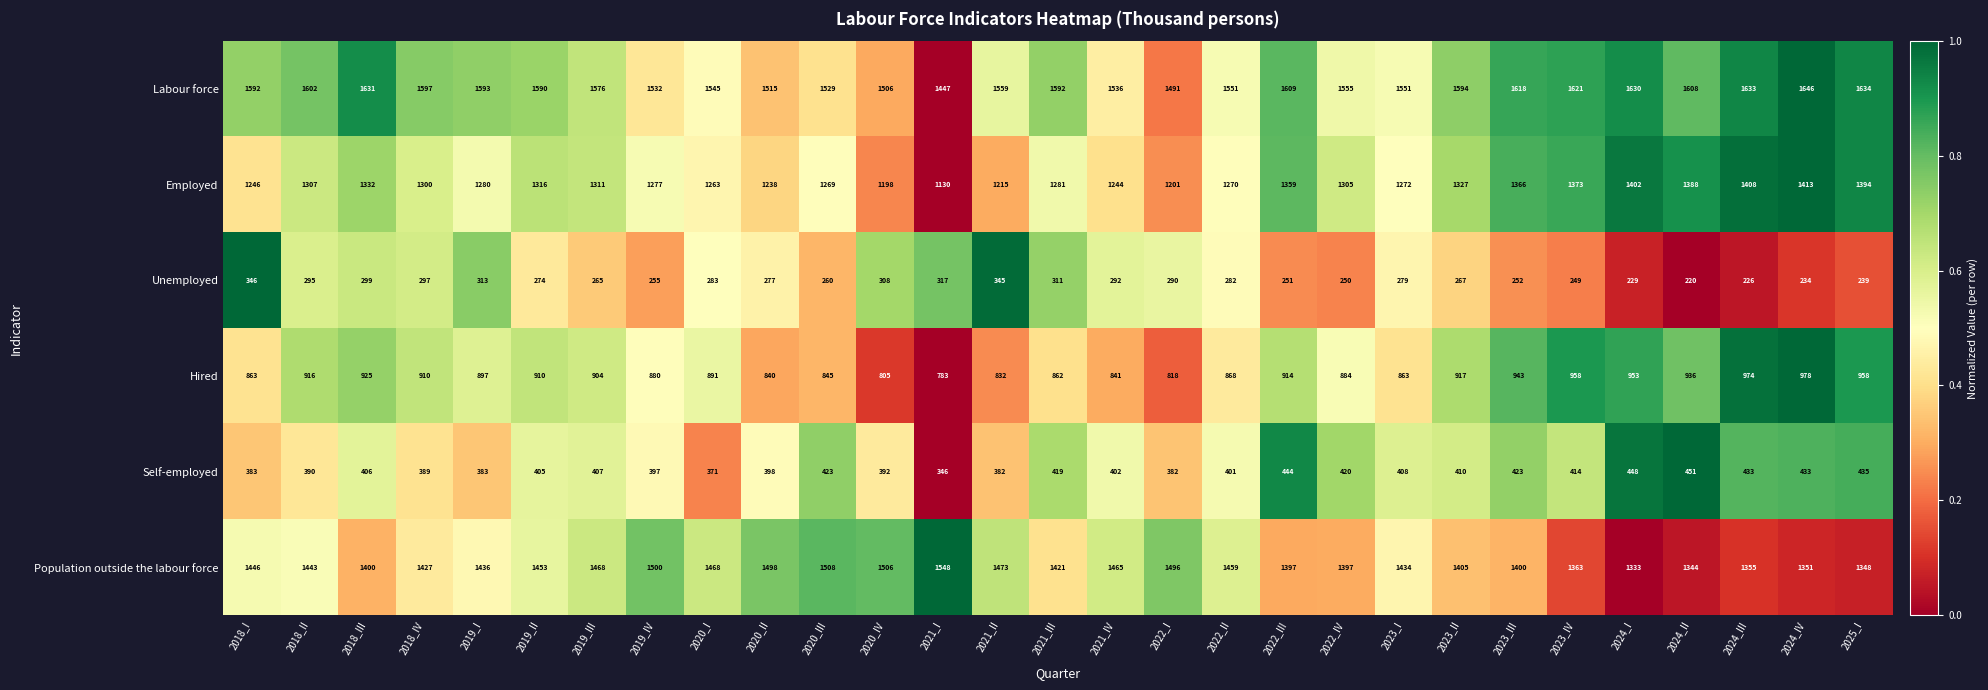

Count the number of categories in the chart.

29